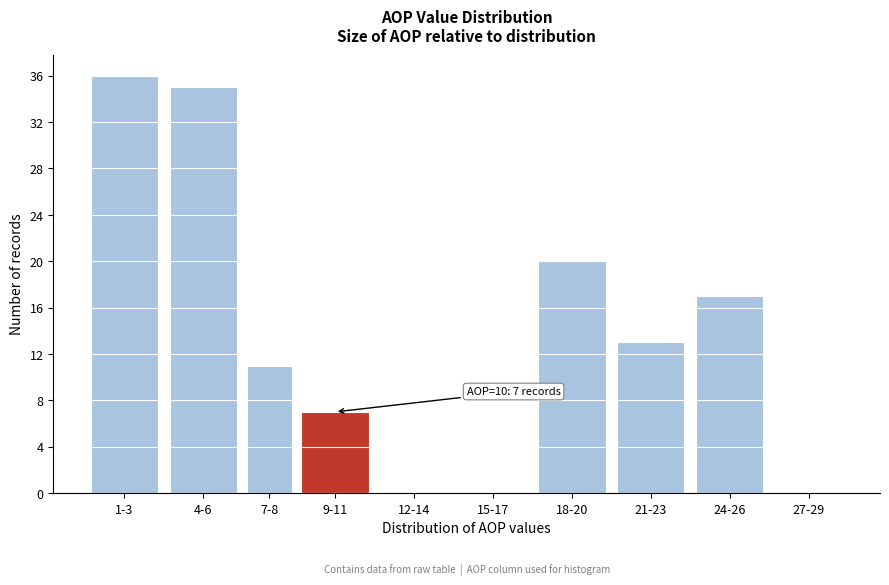

Reading right to left, extract all data points from this chart.

27-29=0	24-26=17	21-23=13	18-20=20	15-17=0	12-14=0	9-11=7	7-8=11	4-6=35	1-3=36